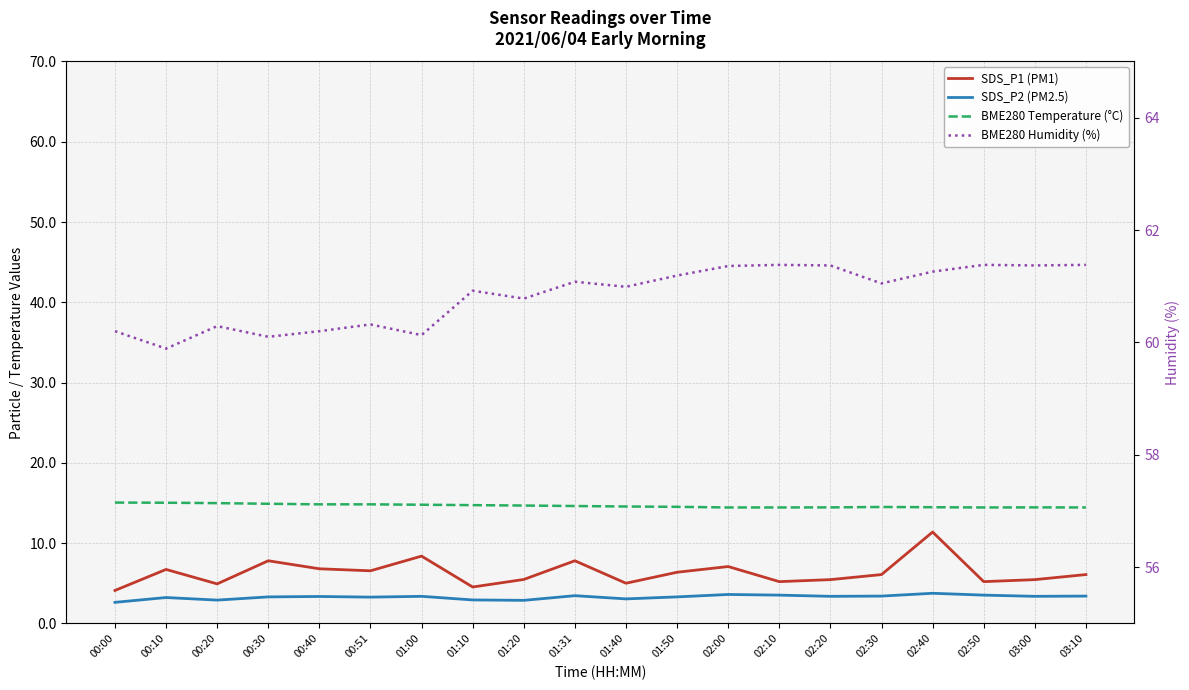

True or false: SDS_P1 (PM1) and SDS_P2 (PM2.5) intersect in this chart.

False